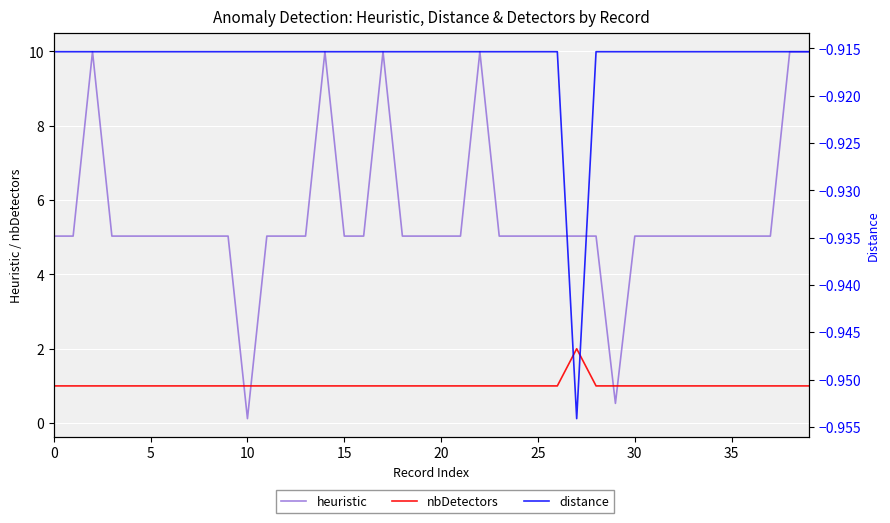

Rank the series by their average value, from lowest to highest.

distance, nbDetectors, heuristic